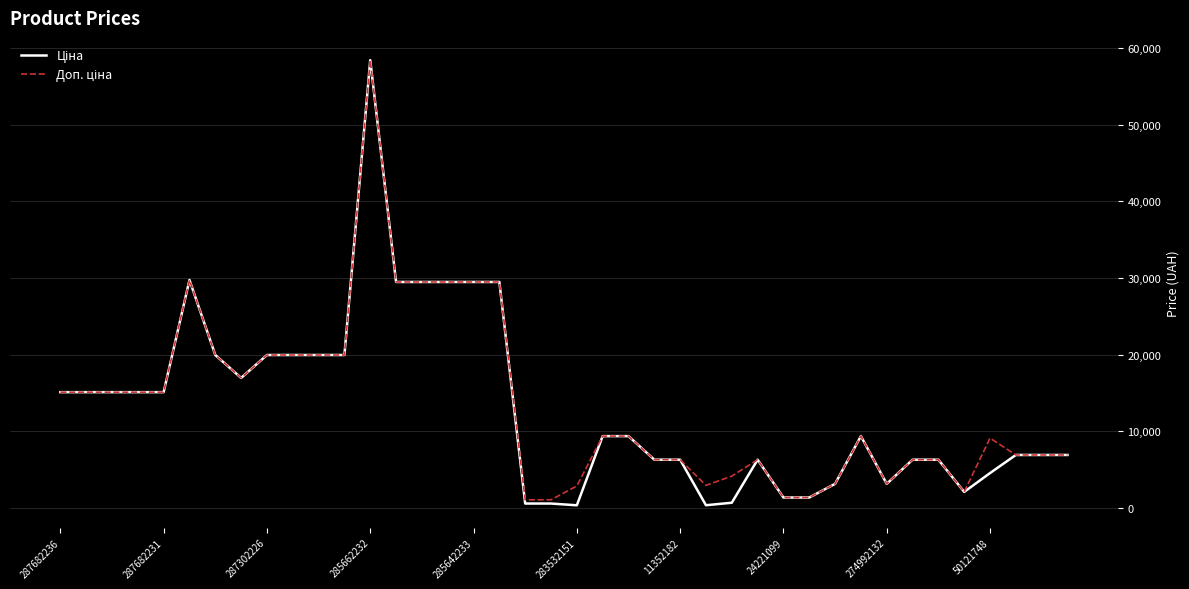

What is the greatest value displayed?

58426.5